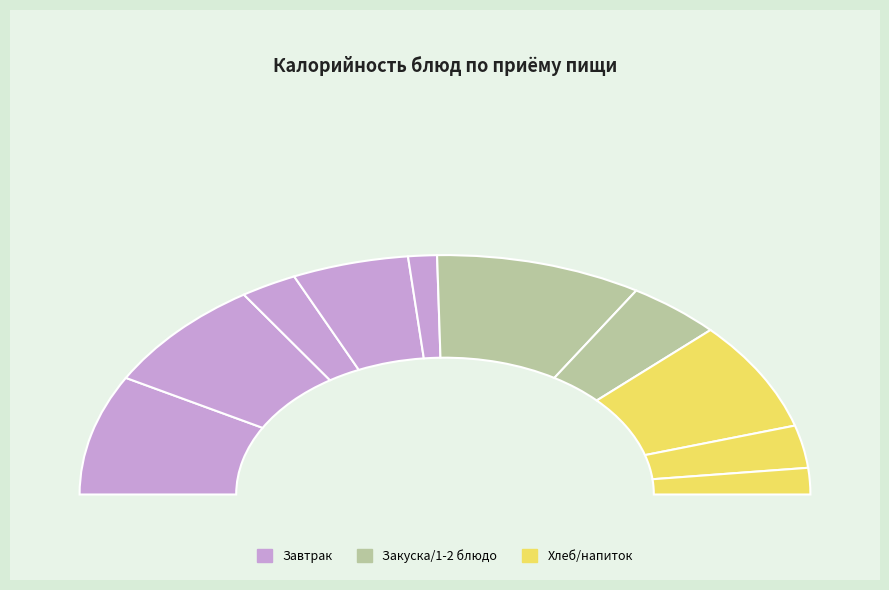

The Масло/ сыр порционно slice represents 16% of the pie. True or false?

False